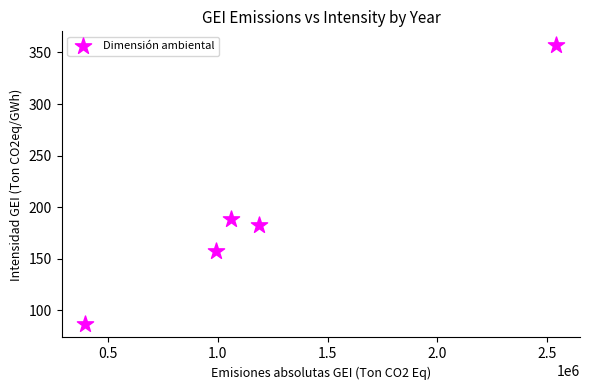

What is the range of X values (max minus min)?

2146895.5